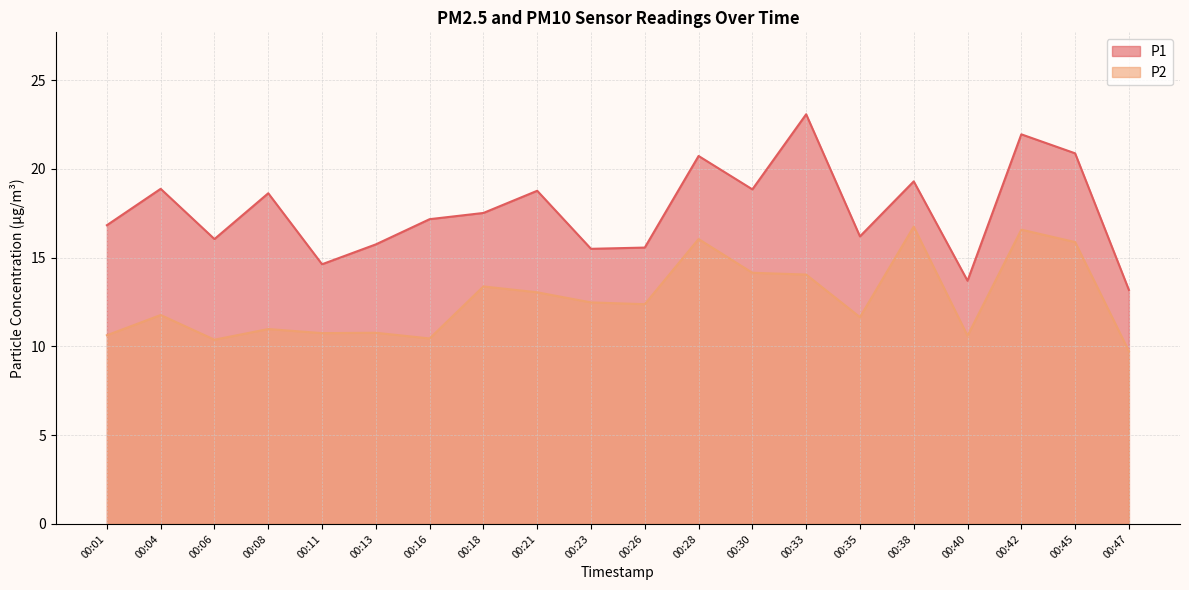

What value does the P2 series have at 00:33?

14.1